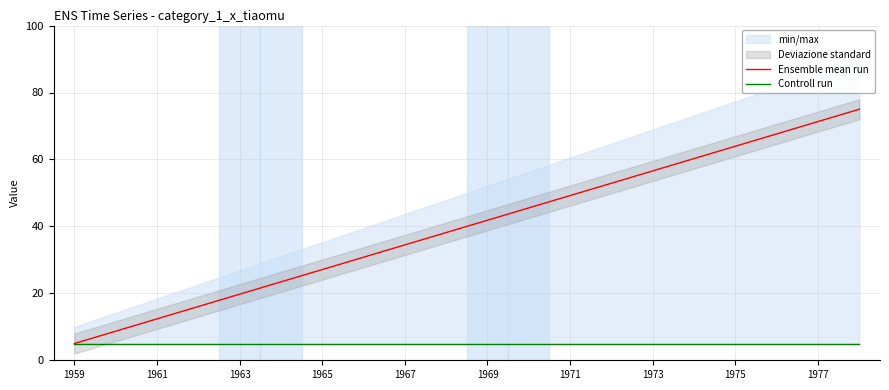

True or false: Ensemble mean run has a value of 34.5 at 1967.

True